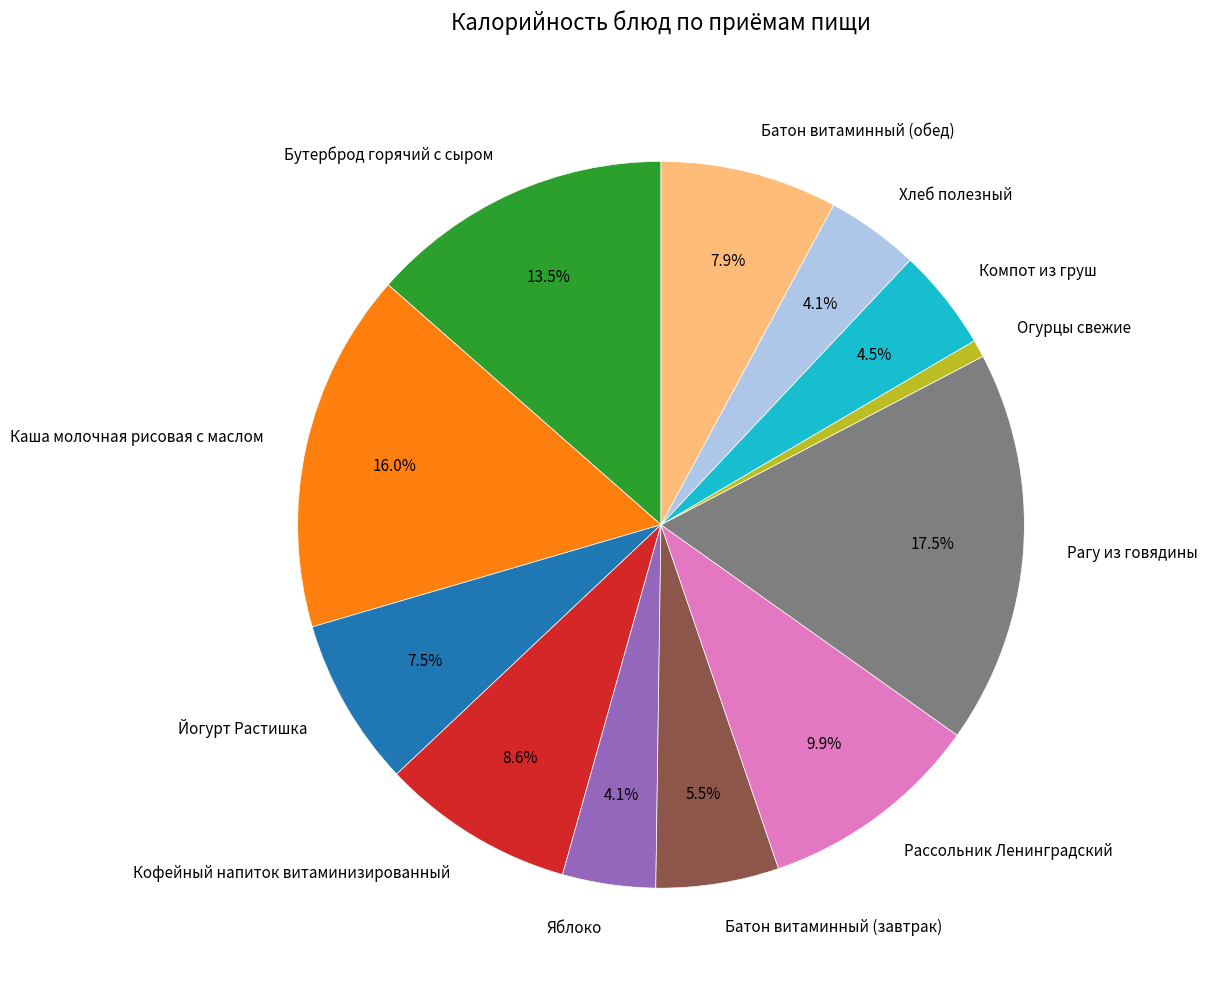

To the nearest percent, what is the difference between the Яблоко and Рассольник Ленинградский slice percentages?

6%